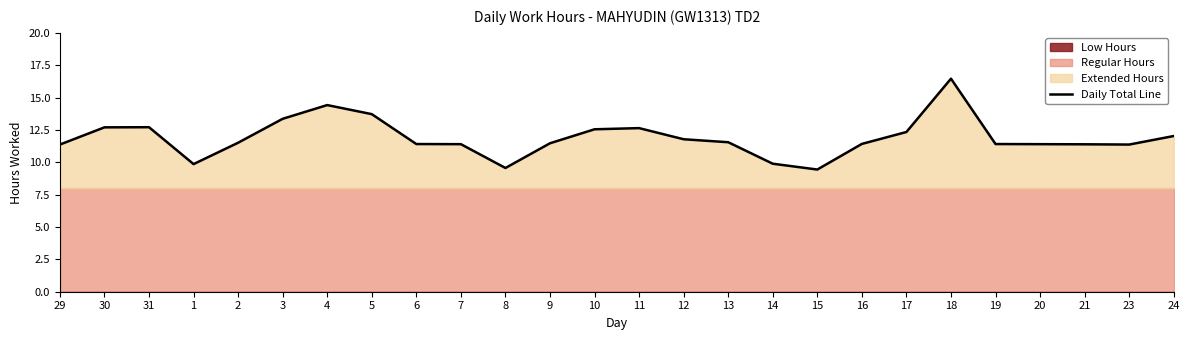

Is it true that Daily Total Line equals 4.2 at 9?

False